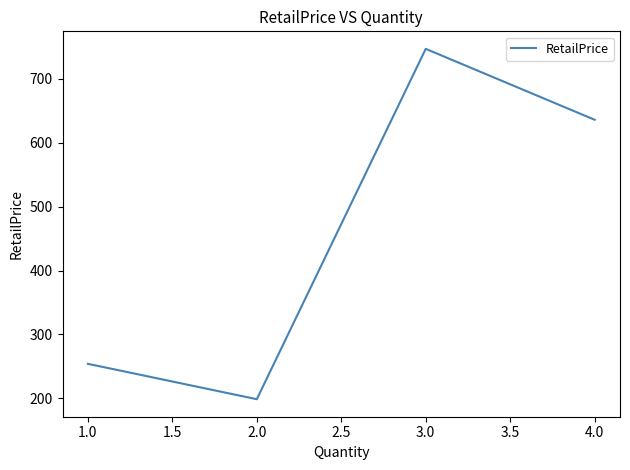

The value at 2.0 is 198.7. True or false?

True